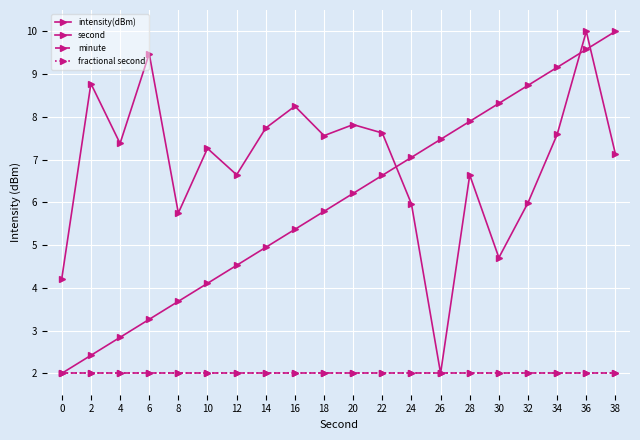

What is the value of the intensity(dBm) point at the 19th from the left?

10.0